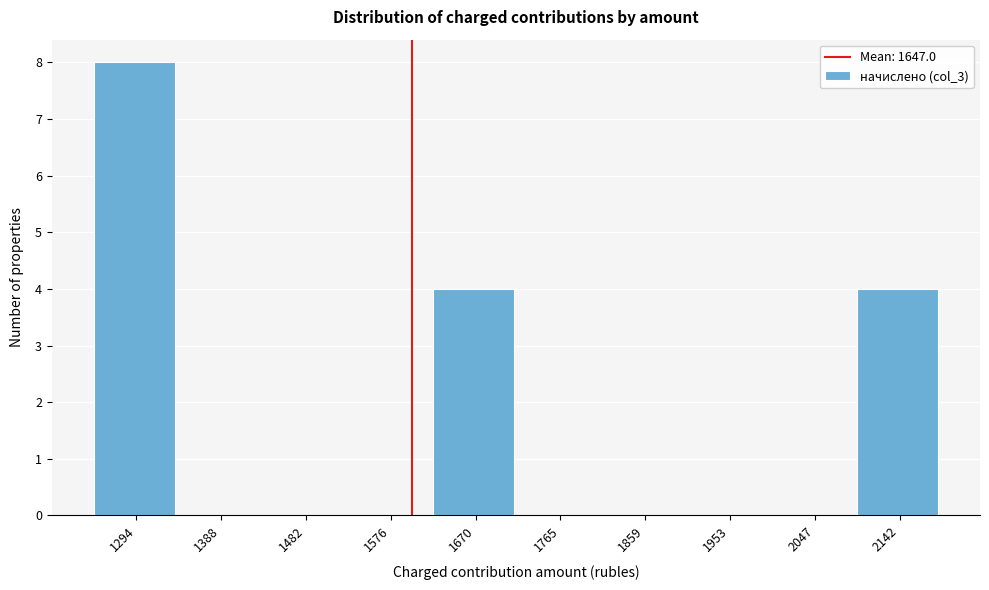

Reading left to right, extract all data points from this chart.

1294=8	1388=0	1482=0	1576=0	1670=4	1765=0	1859=0	1953=0	2047=0	2142=4